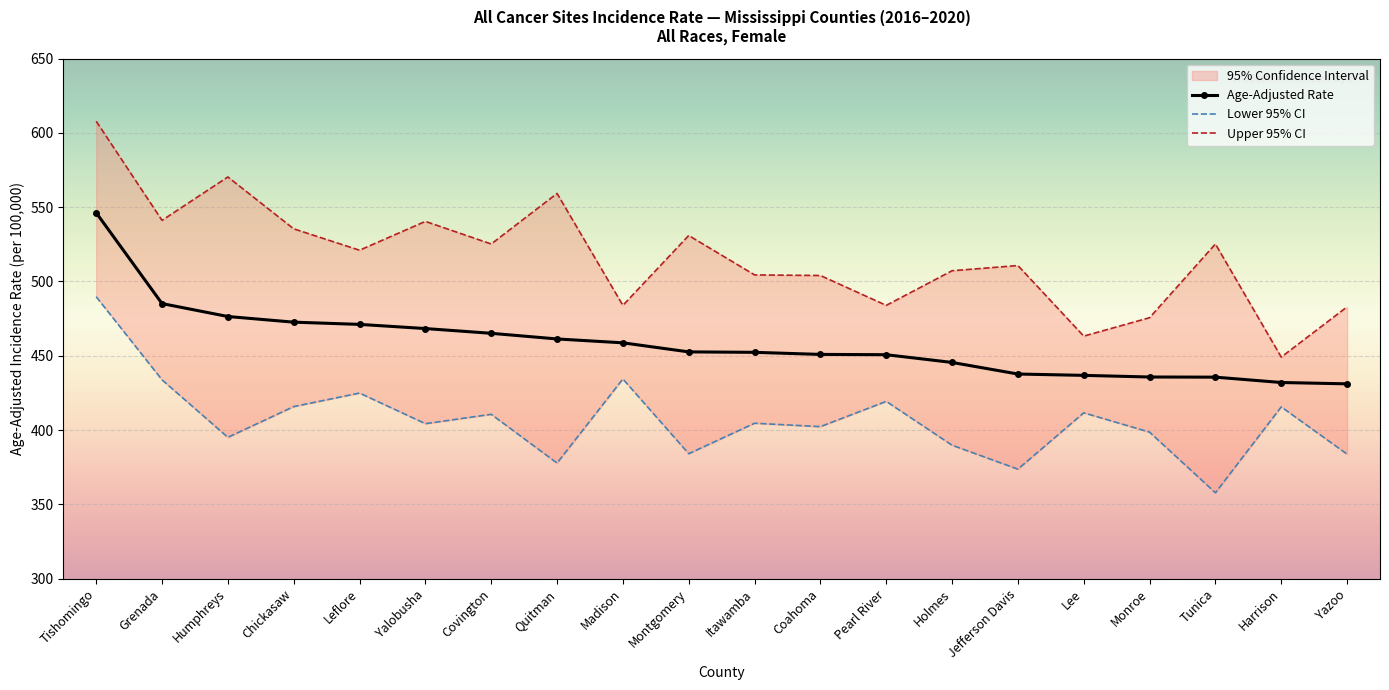

What is the total value across all series at Yazoo?

1297.8